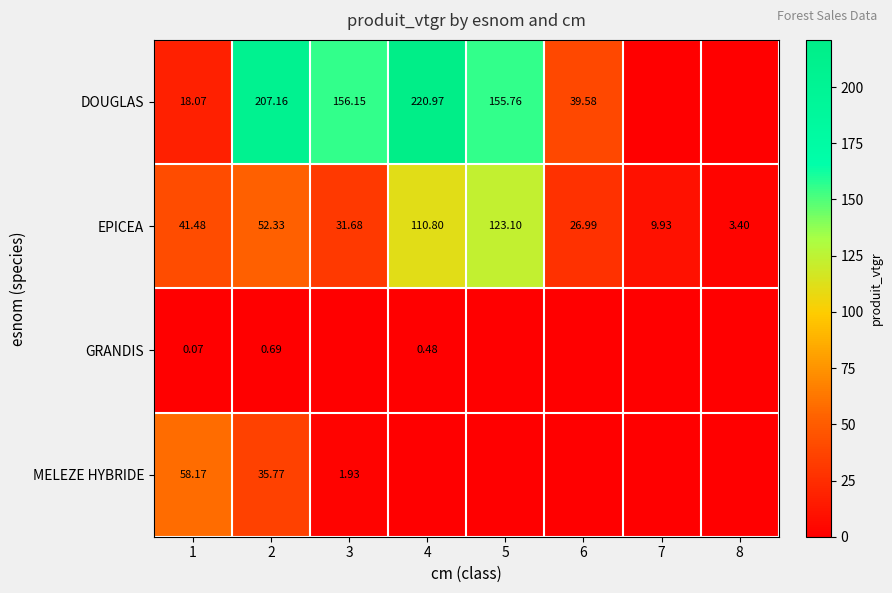

What is the average value of the DOUGLAS series?

99.7